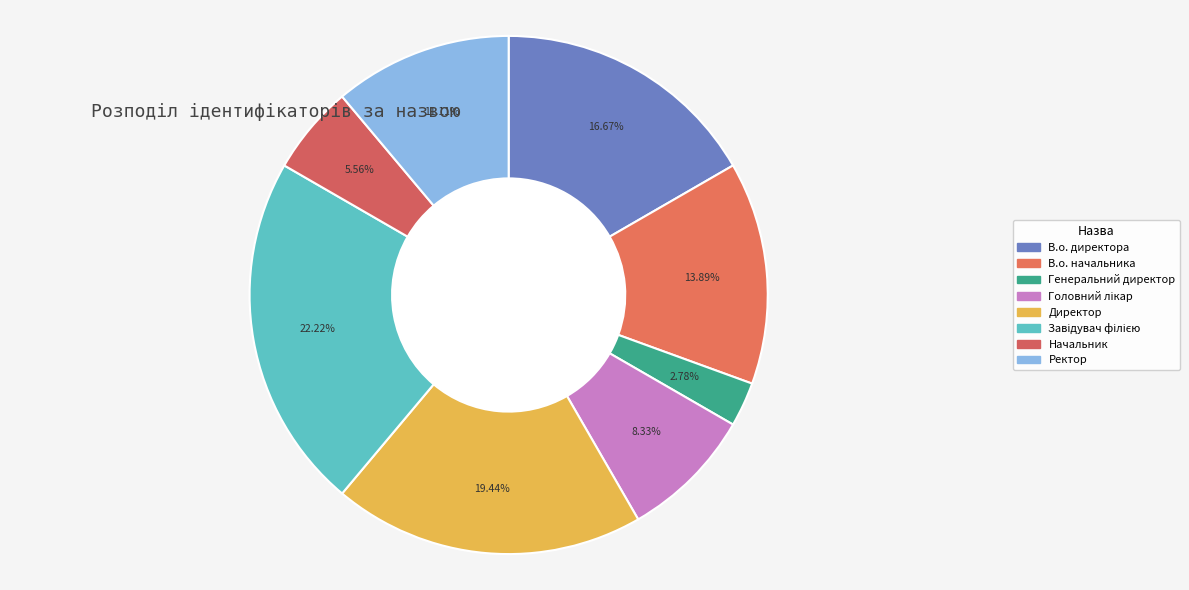

How many segments does this pie chart have?

8